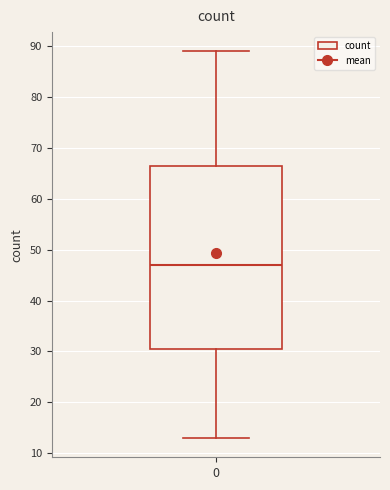

Read this box plot against the y-axis: the position of the median line, the range covered by the box, and the ends of both whiskers. The values are not printed on the chart, so give them approximately, as read against the axis.

median 47, box 31 to 67, whiskers 13 to 89